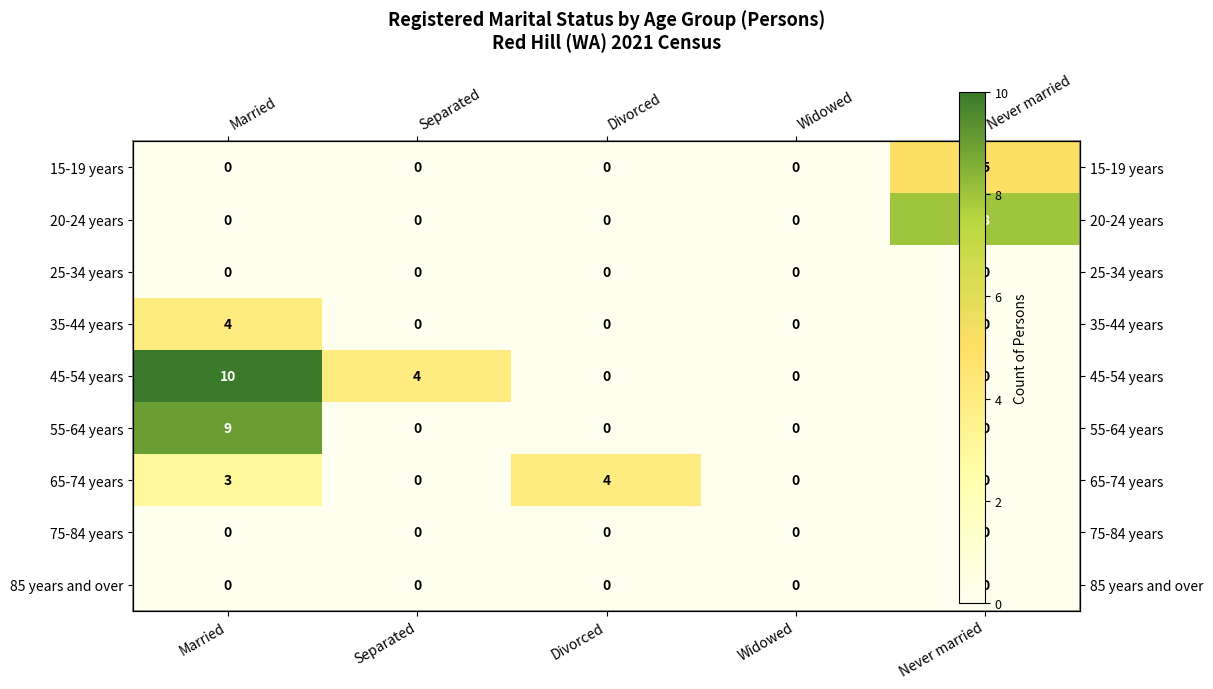

Count the 35-44 years values in the range 0 to 1.

4